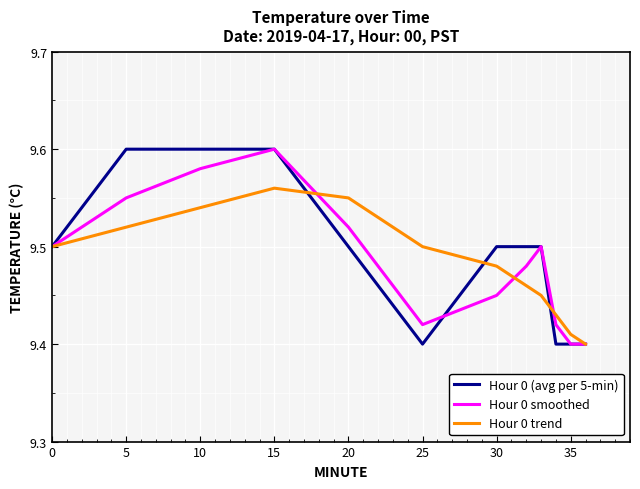

Which series ends up on top after the final intersection of Hour 0 trend and Hour 0 (avg per 5-min)?

Hour 0 trend